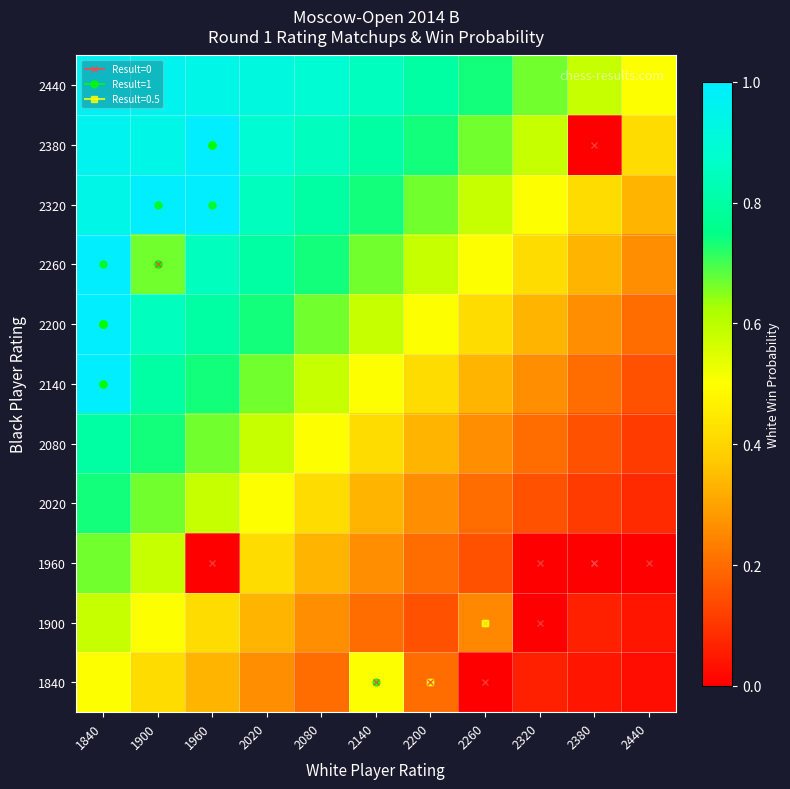

At which category does the chart reach its peak across all series?

1840